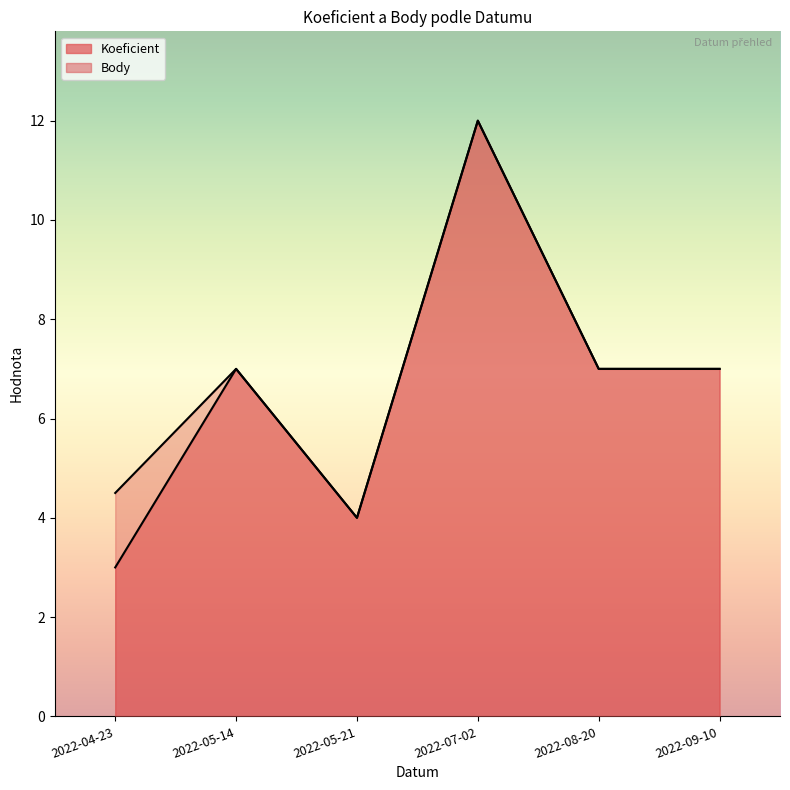

The Koeficient series shows 21.5 at 2022-07-02. True or false?

False